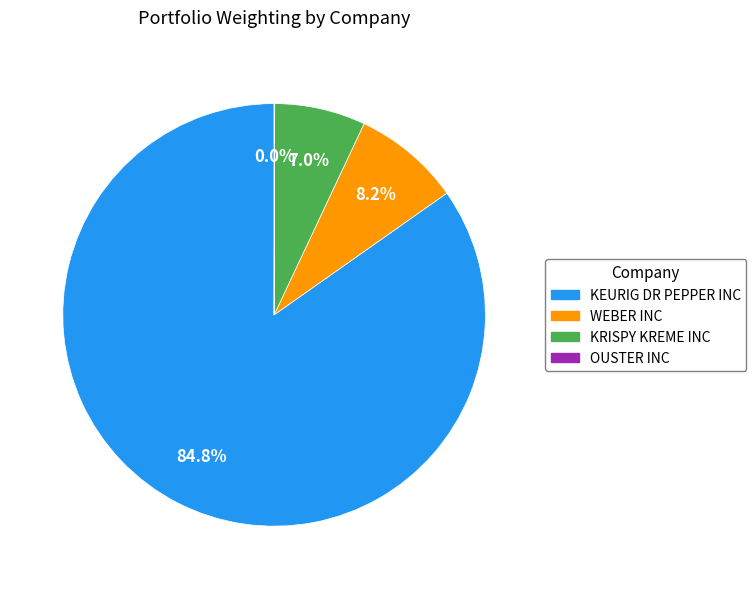

Which has a higher value, KRISPY KREME INC or WEBER INC?

WEBER INC